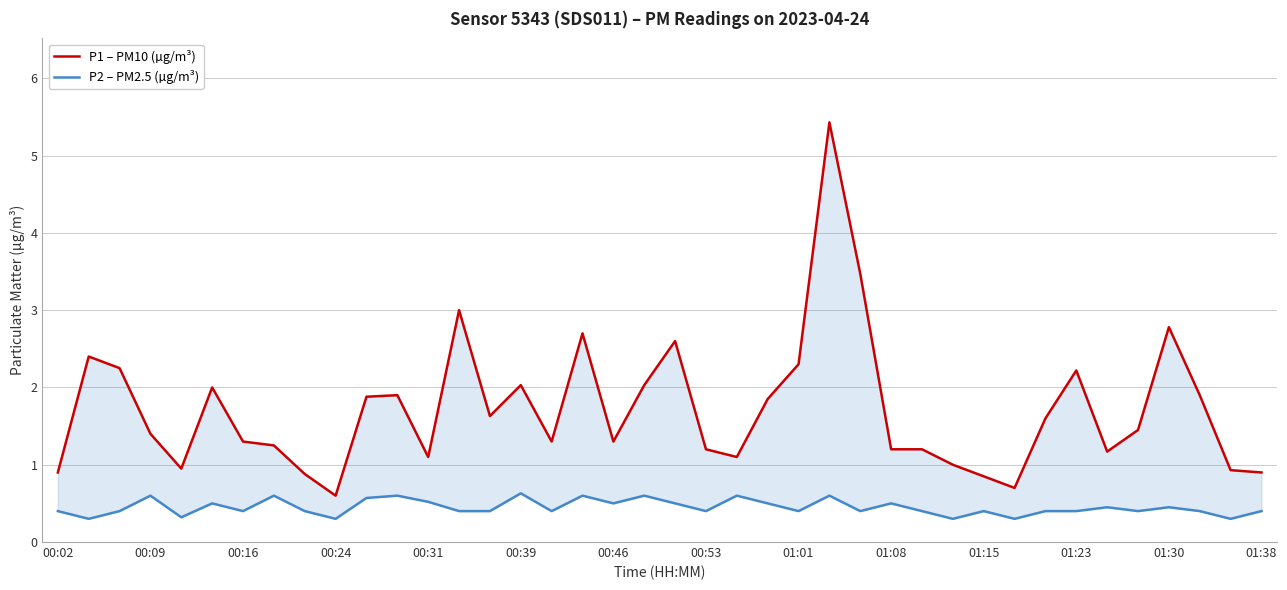

List the series in order of their peak value, lowest first.

P2 – PM2.5 (µg/m³), P1 – PM10 (µg/m³)